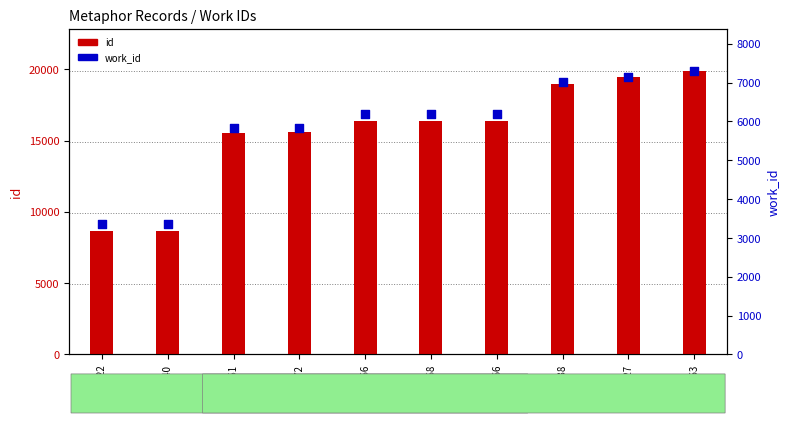

Which series has the widest spread of Y values?

id